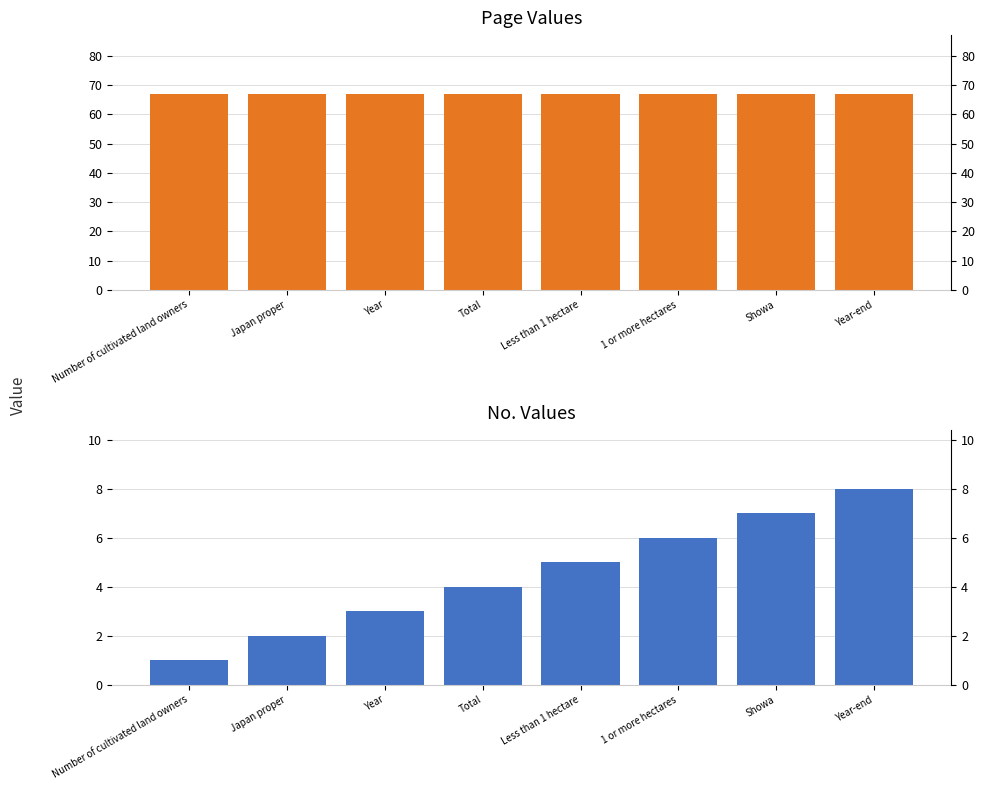

What is the label of the 7th bar from the left?

Showa